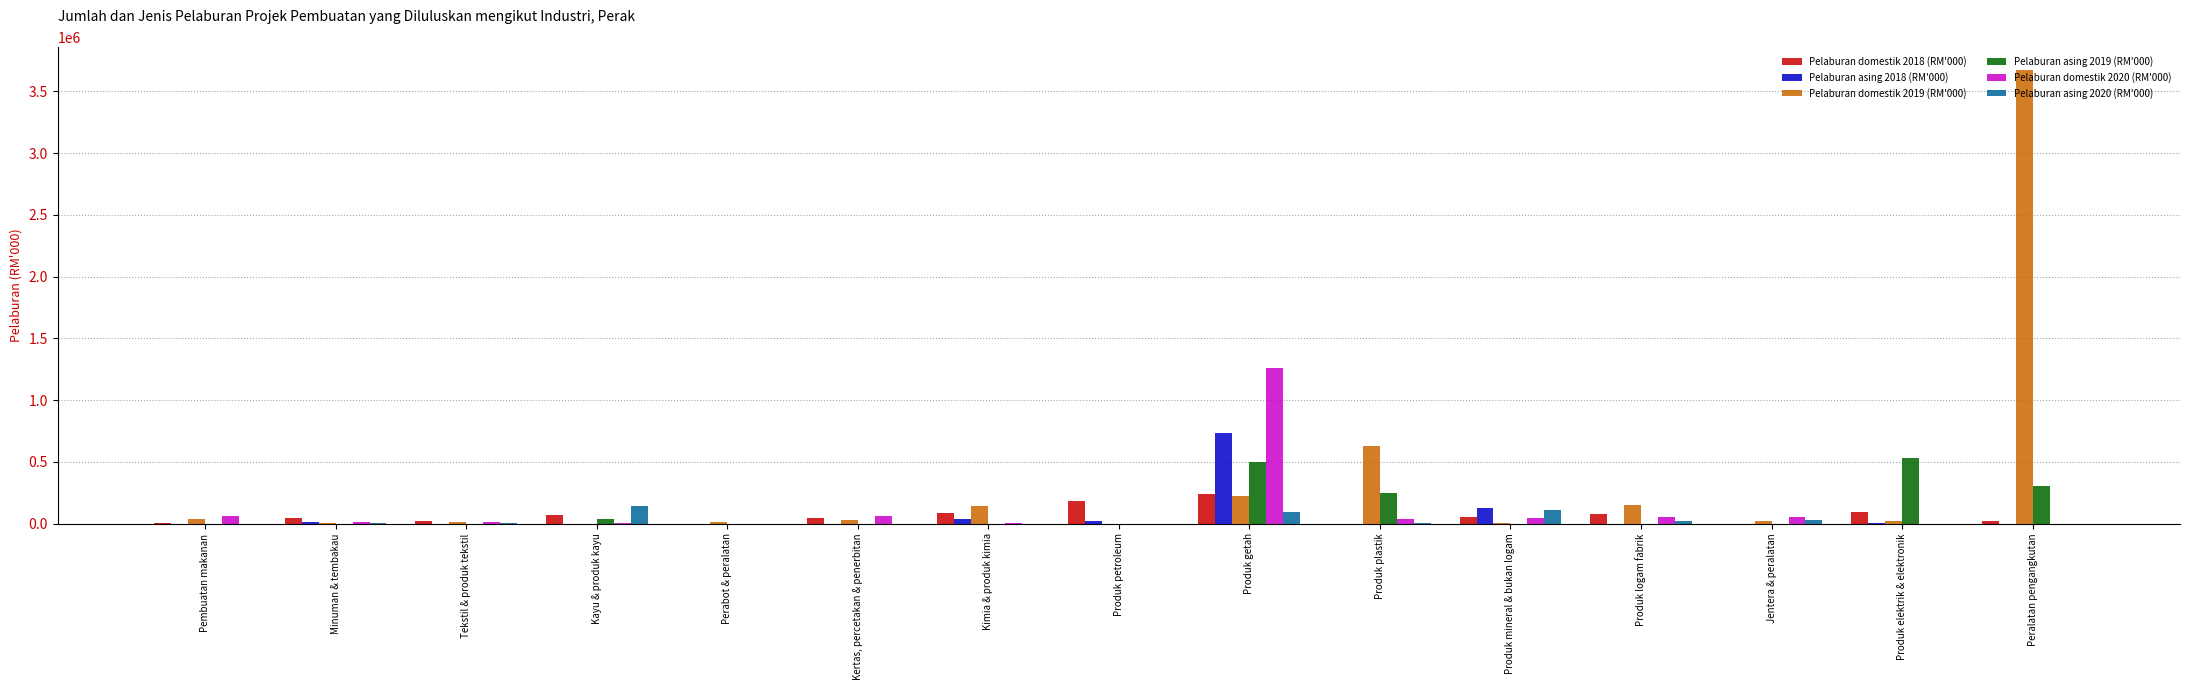

What is the sum of all Pelaburan asing 2018 (RM'000) values?

937819.1